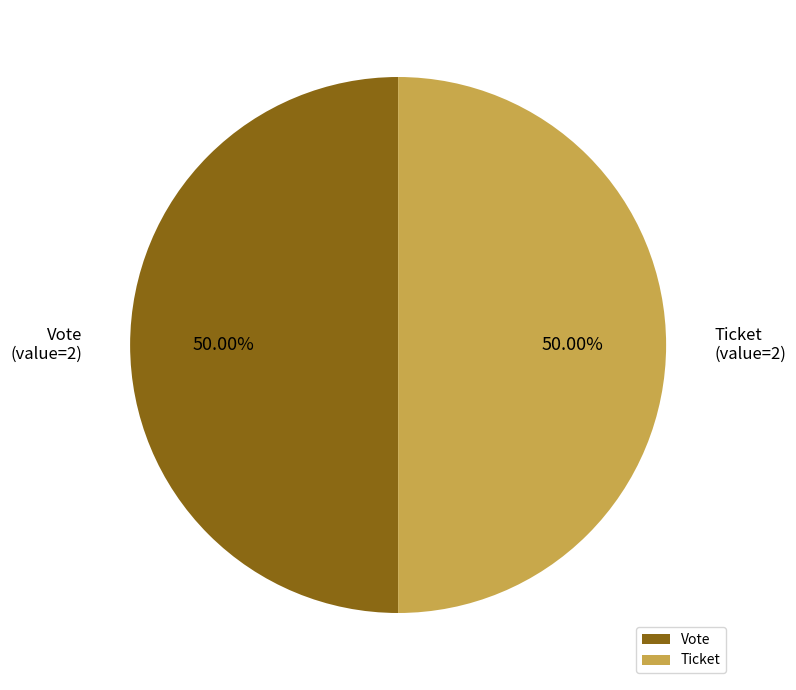

Do Vote and Ticket together represent more than half of the pie?

Yes